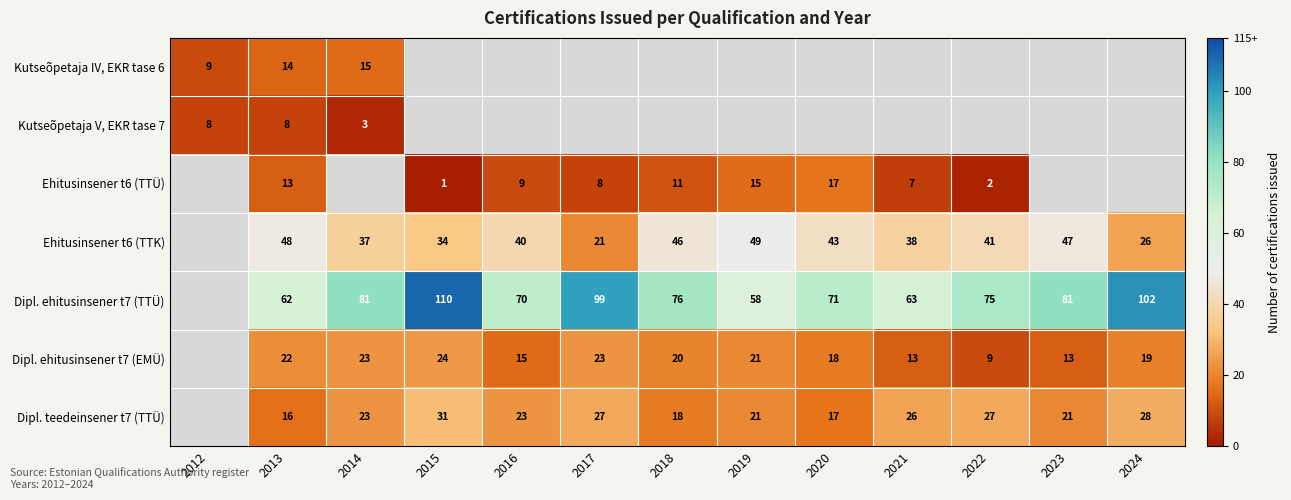

What is the greatest value displayed?

110.0